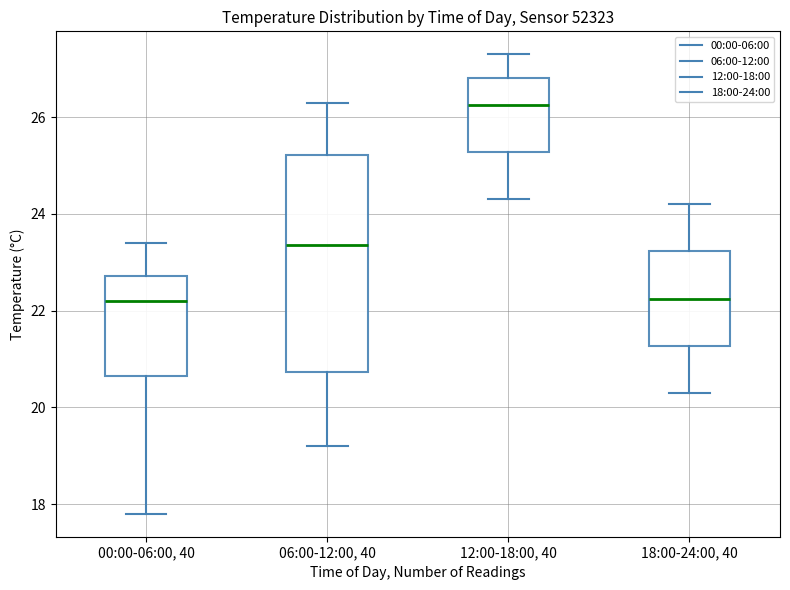

Comparing the boxes themselves (not the whiskers), which one is the tallest?

06:00-12:00, 40